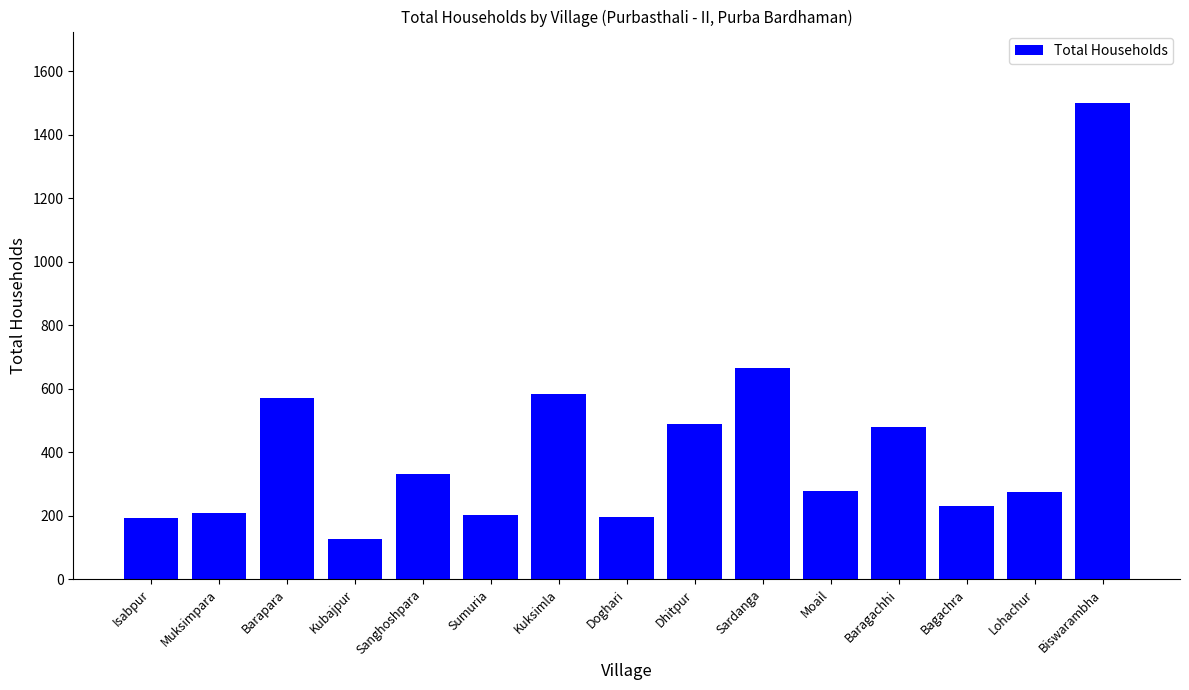

At which category does the chart reach its peak across all series?

Biswarambha